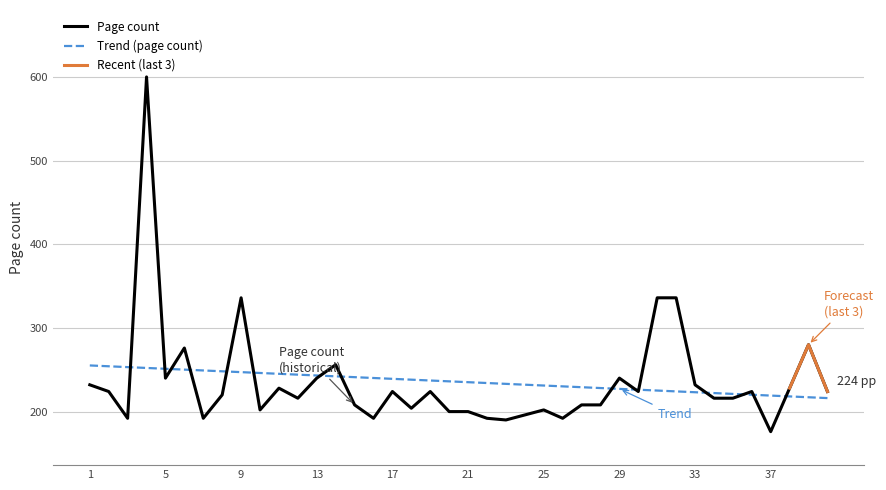

Where is the first local maximum?

4